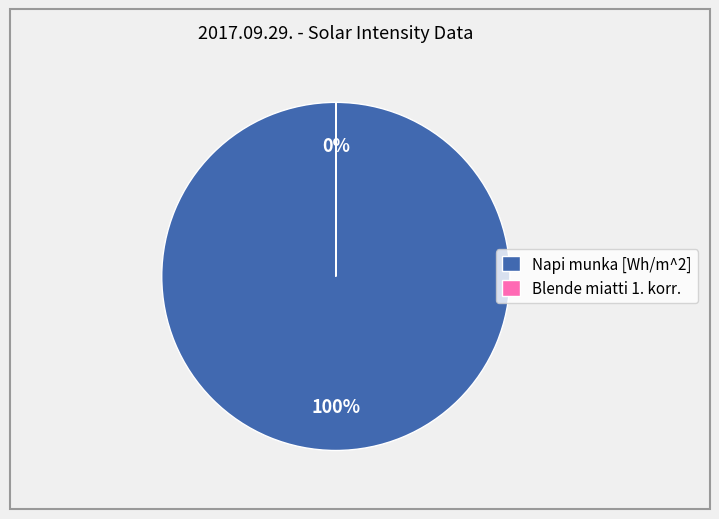

What percentage is the Napi munka [Wh/m^2] slice, to the nearest percent?

100%